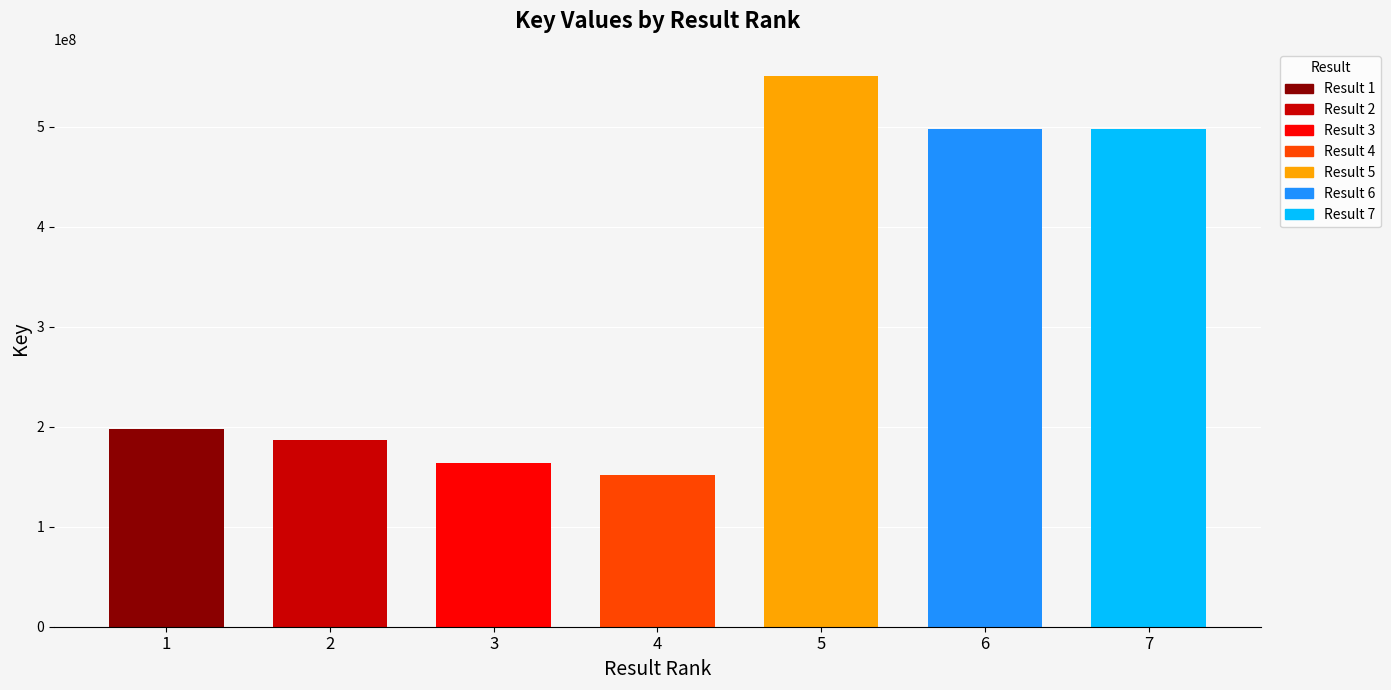

How many bars are there in total?

7